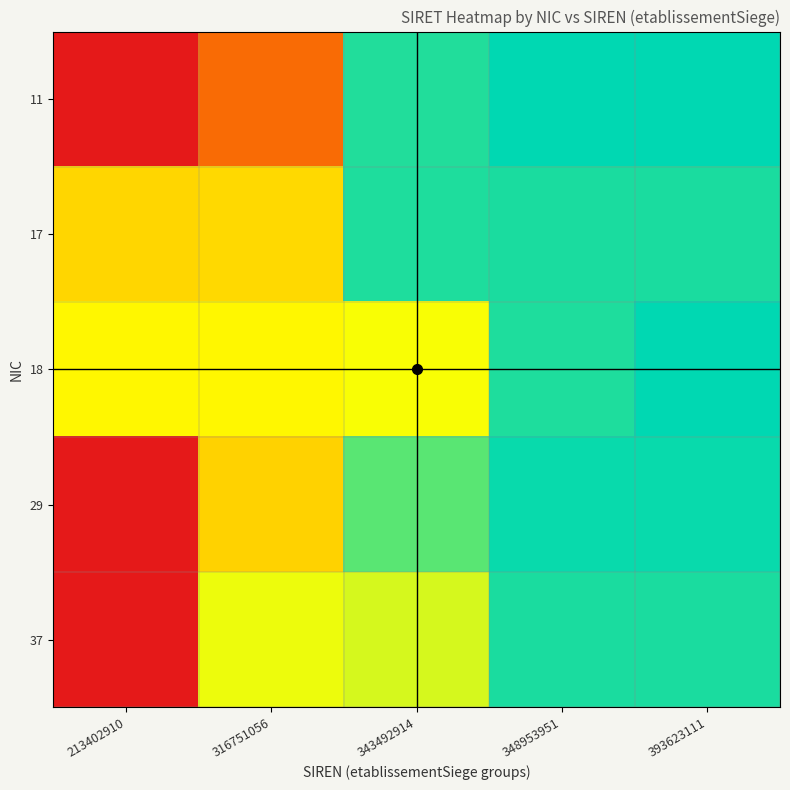

Reading right to left, extract all data points from this chart.

11: 393623111=1.0	348953951=1.0	343492914=1.0	316751056=0.3	213402910=0.0
17: 393623111=1.0	348953951=1.0	343492914=1.0	316751056=0.6	213402910=0.6
18: 393623111=1.0	348953951=1.0	343492914=0.7	316751056=0.6	213402910=0.6
29: 393623111=1.0	348953951=1.0	343492914=0.9	316751056=0.5	213402910=0.0
37: 393623111=1.0	348953951=1.0	343492914=0.7	316751056=0.7	213402910=0.0